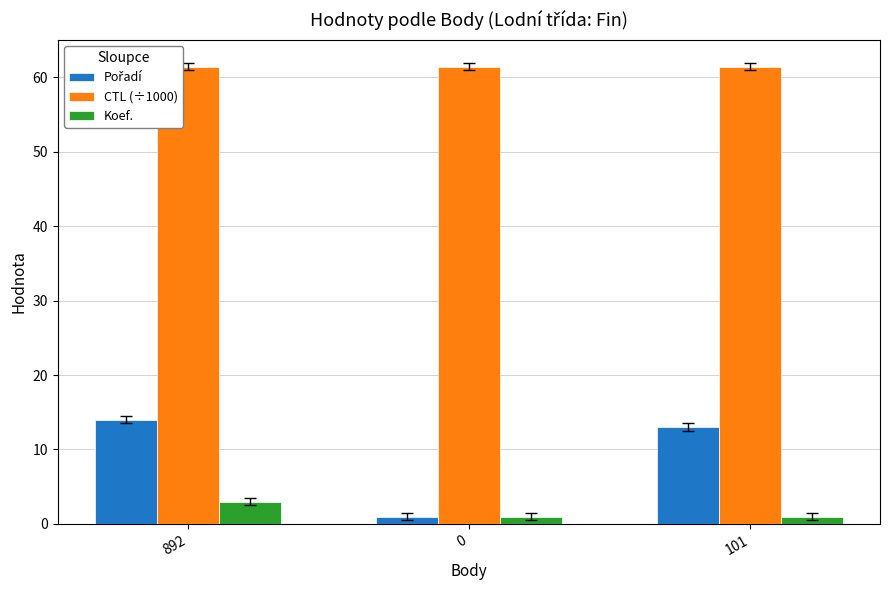

Which series has the largest total across all categories?

CTL (÷1000)